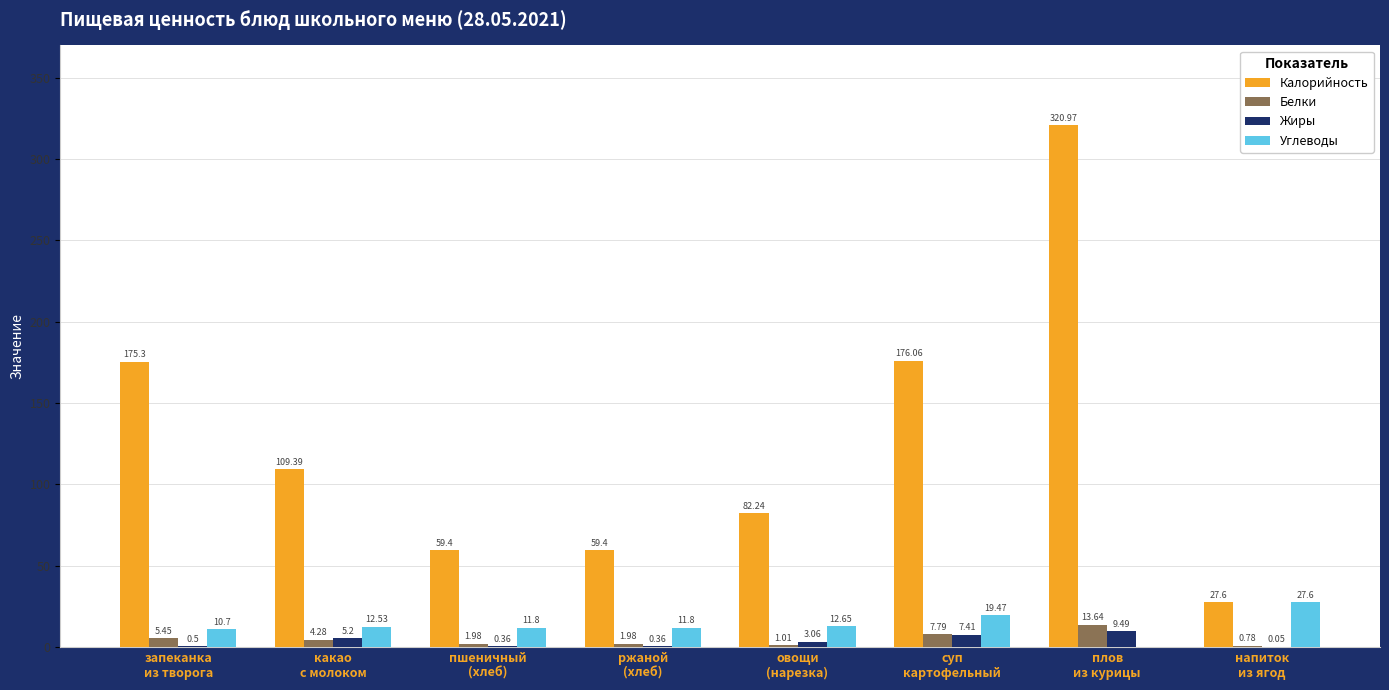

What are all the series names shown in the legend?

Калорийность, Белки, Жиры, Углеводы